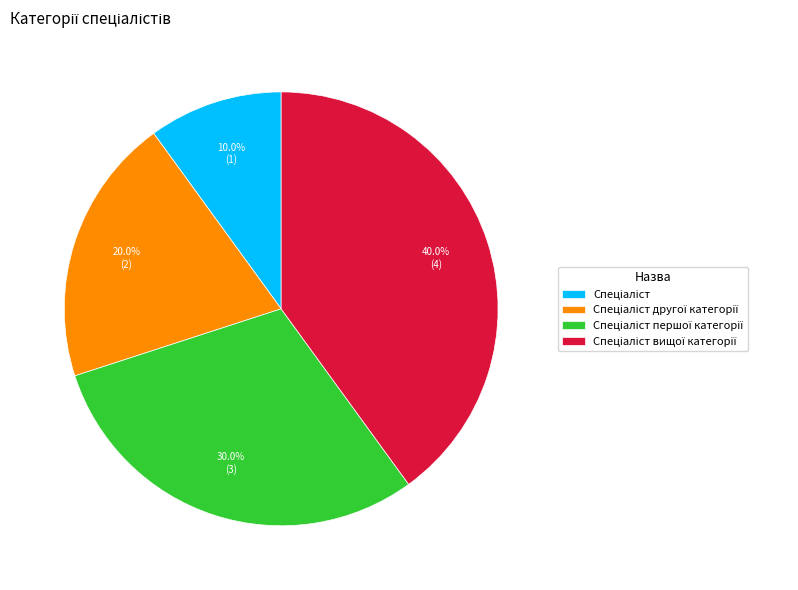

Is there a majority slice in this chart?

No